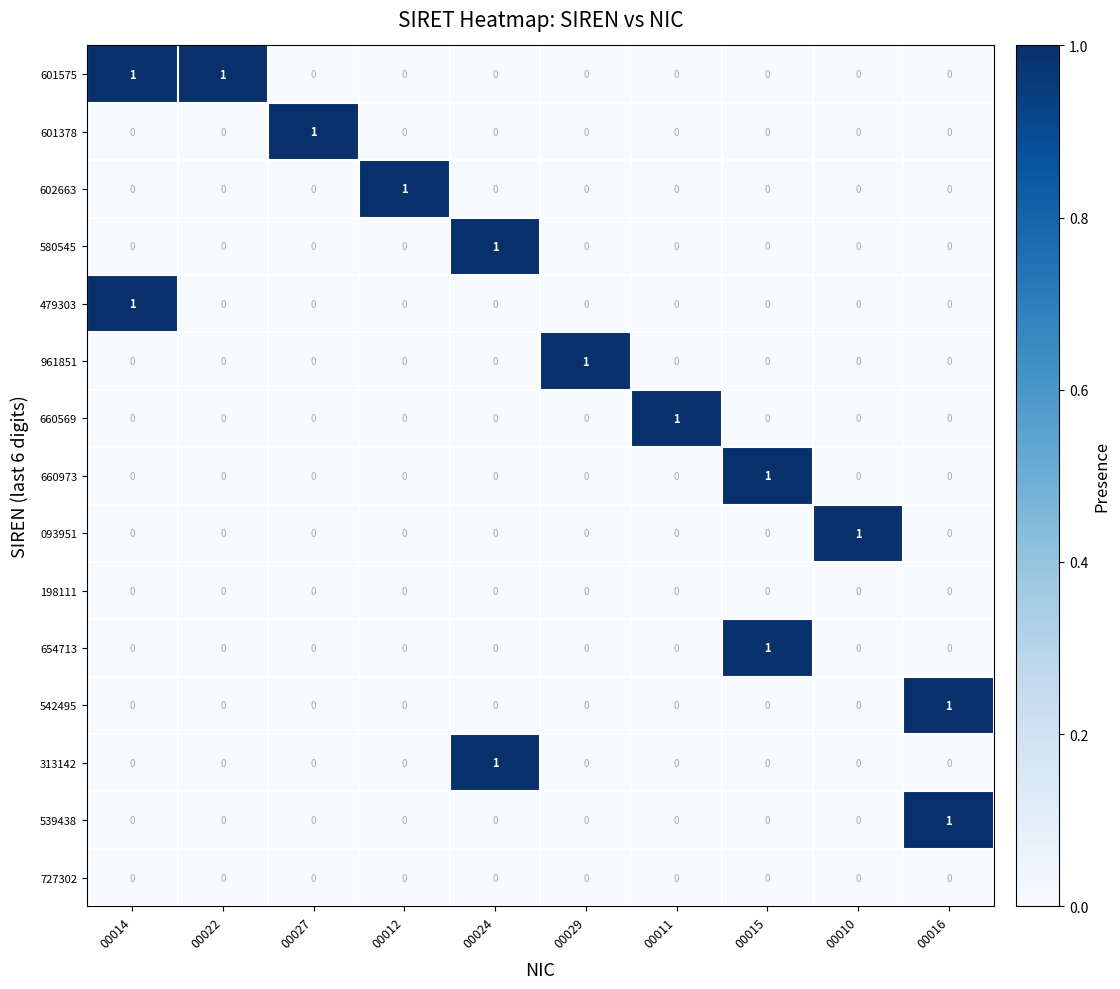

True or false: 660973 has a value of 0 at 00024.

True